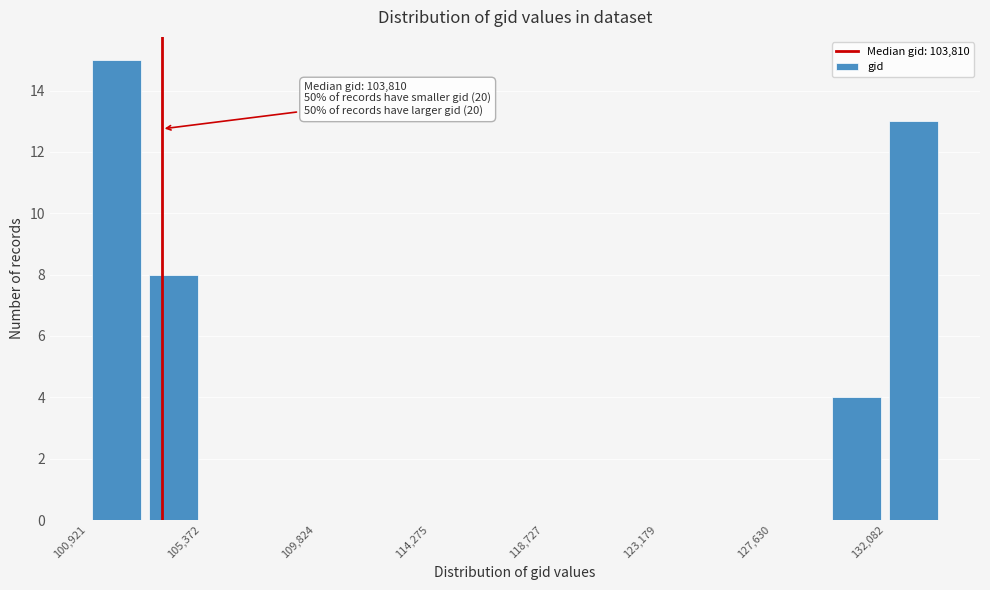

Which range on the x-axis has the tallest bar?

101000 to 103000